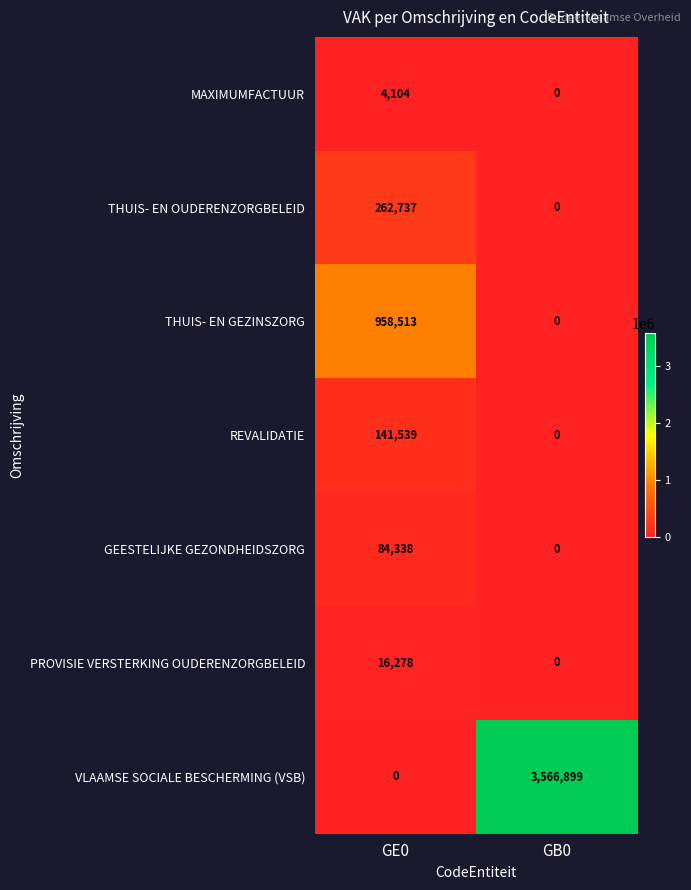

True or false: THUIS- EN GEZINSZORG has a value of 0 at GB0.

True